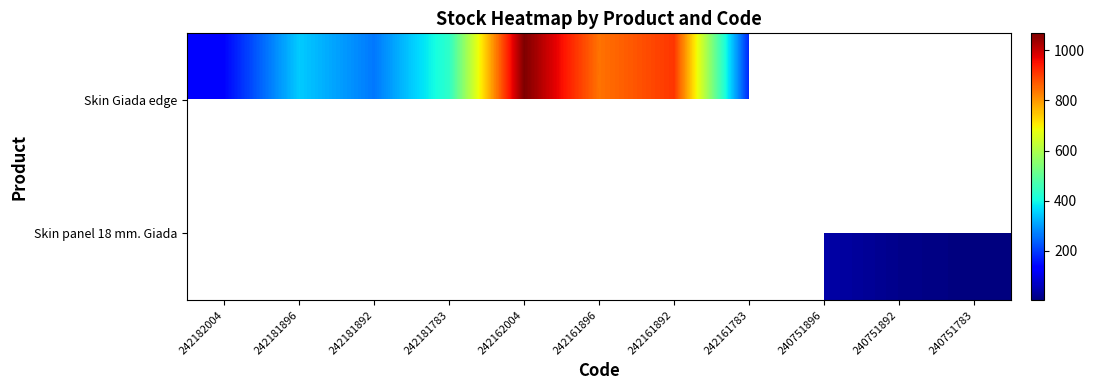

The Skin Giada edge series shows 263.0 at 242181892. True or false?

True